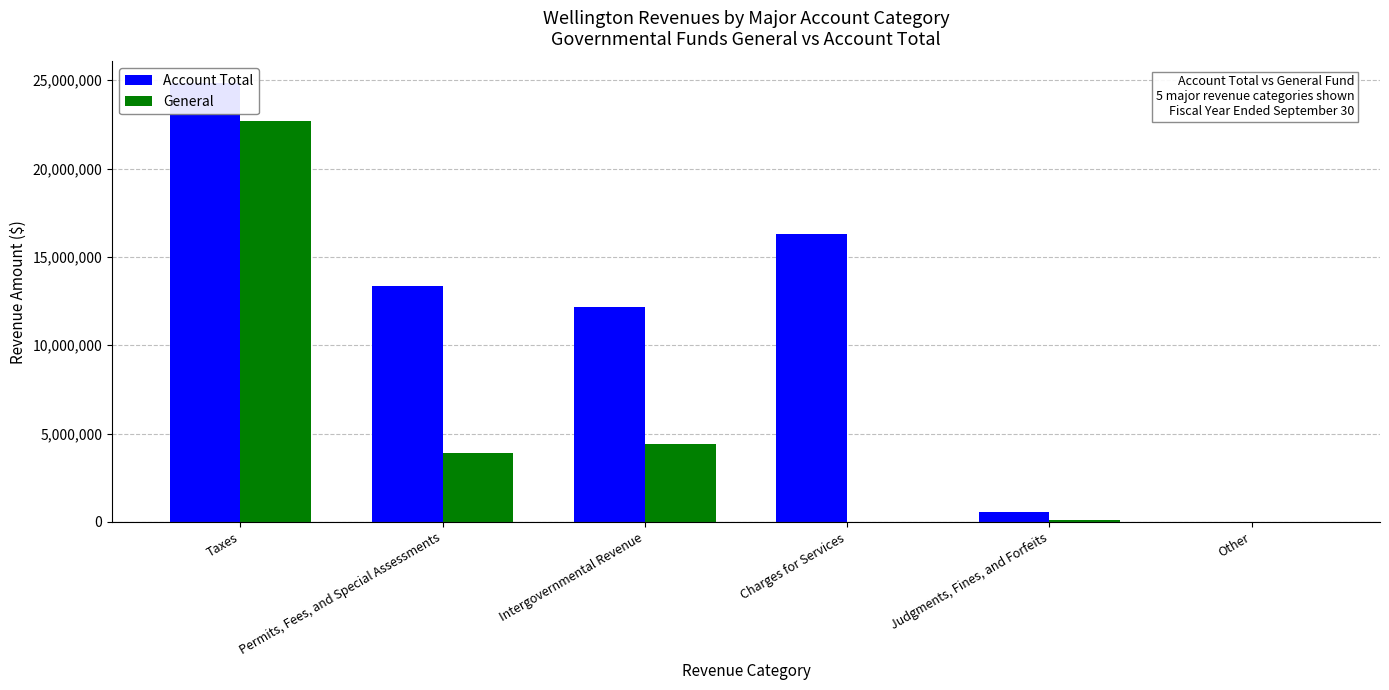

Reading left to right, extract all data points from this chart.

Account Total: 24816825	13340416	12144855	16304228	540967	0
General: 22683818	3879788	4415603	16728	131134	0